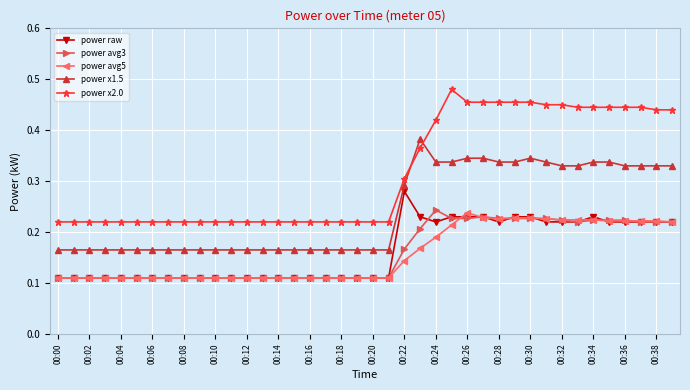

At how many categories does at least one series exceed 0?

40